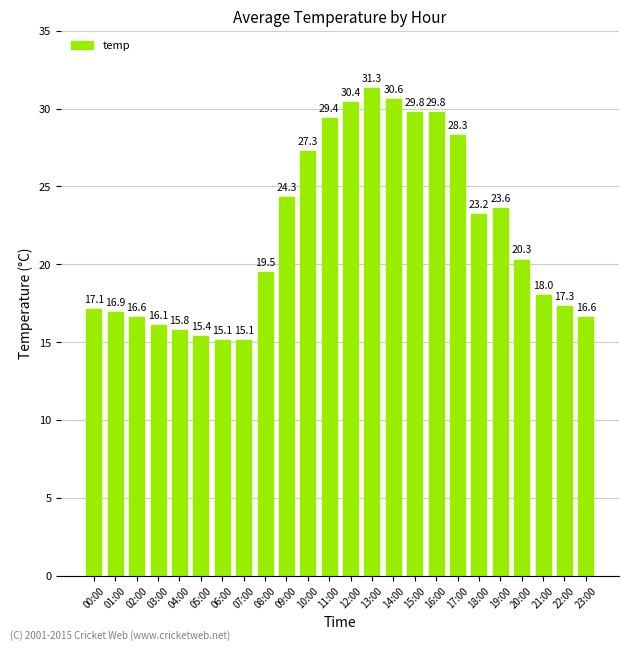

What is the greatest value displayed?

31.3